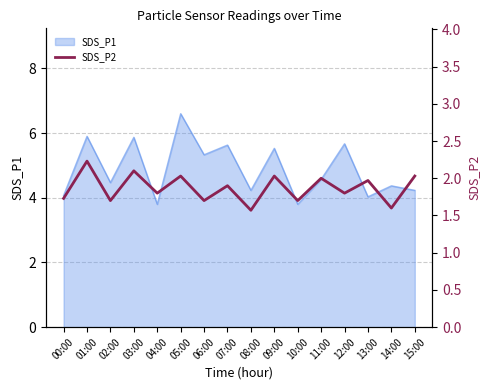

What is the highest value of the SDS_P1 series?

6.6